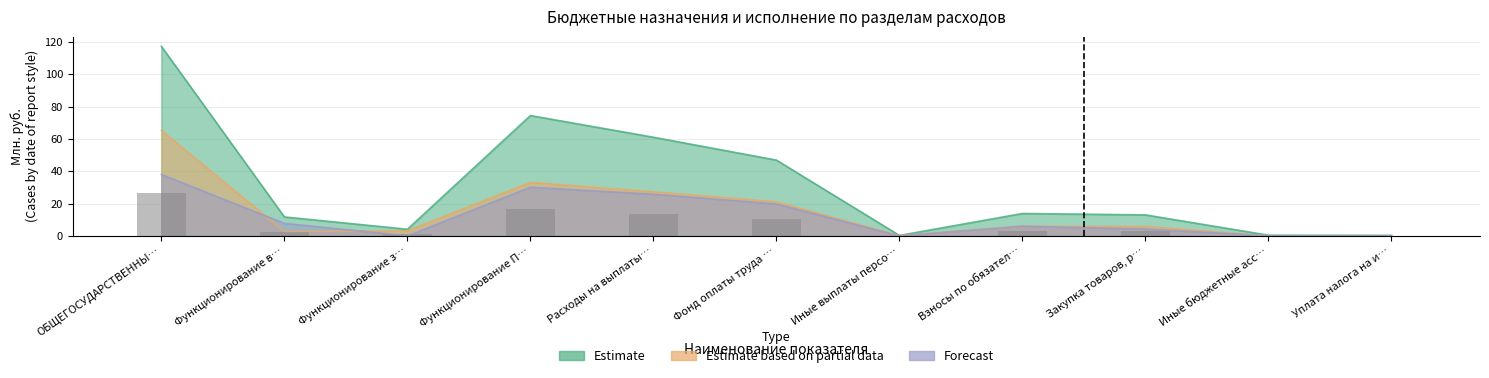

Reading left to right, transcribe all the data shown in this chart.

Estimate: 117.3	11.7	4.1	74.4	61.0	46.9	0.3	13.9	13.0	0.4	0.3
Estimate based on partial data: 65.2	2.7	3.1	33.1	27.2	21.0	0.2	6.0	5.8	0.0	0.0
Forecast: 38.0	7.7	0.0	30.1	25.8	19.7	0.0	6.0	4.3	0.1	0.1